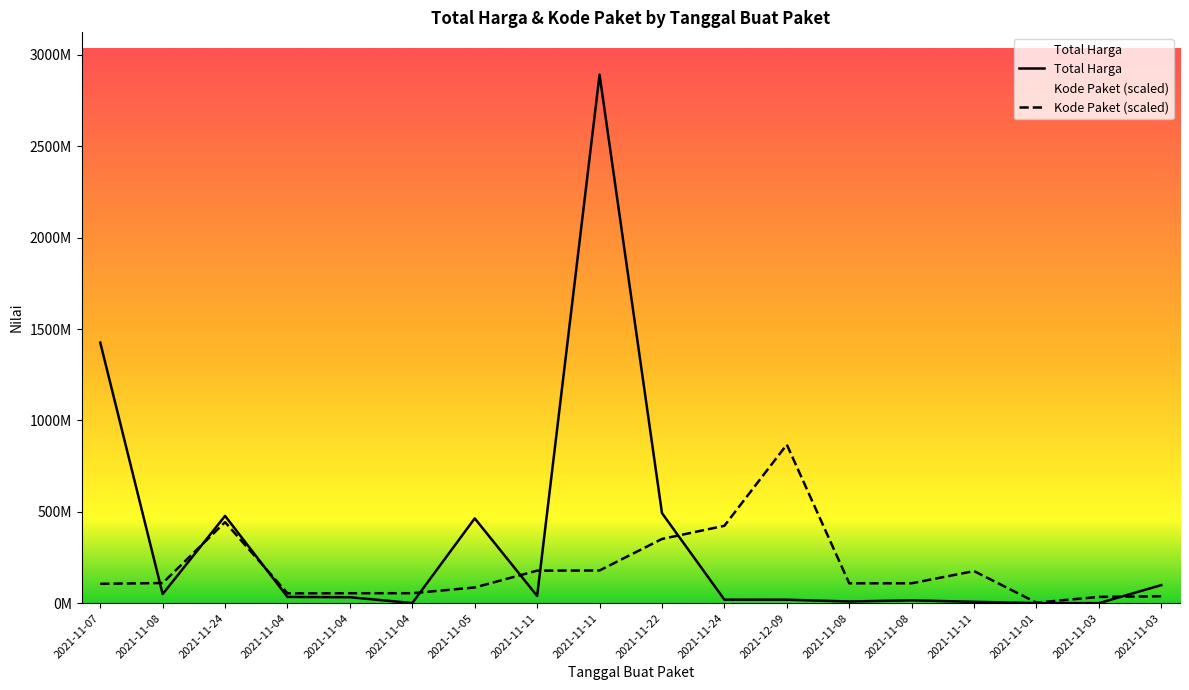

What is the sum of the Total Harga values at 2021-11-04 and 2021-11-05?

498002100.0